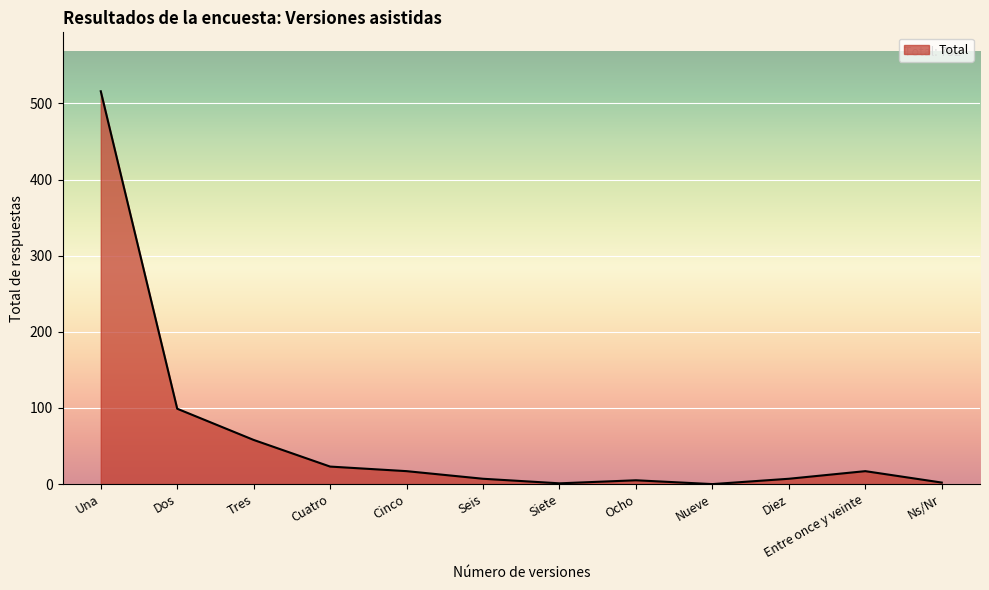

How many lines are shown in the chart?

1